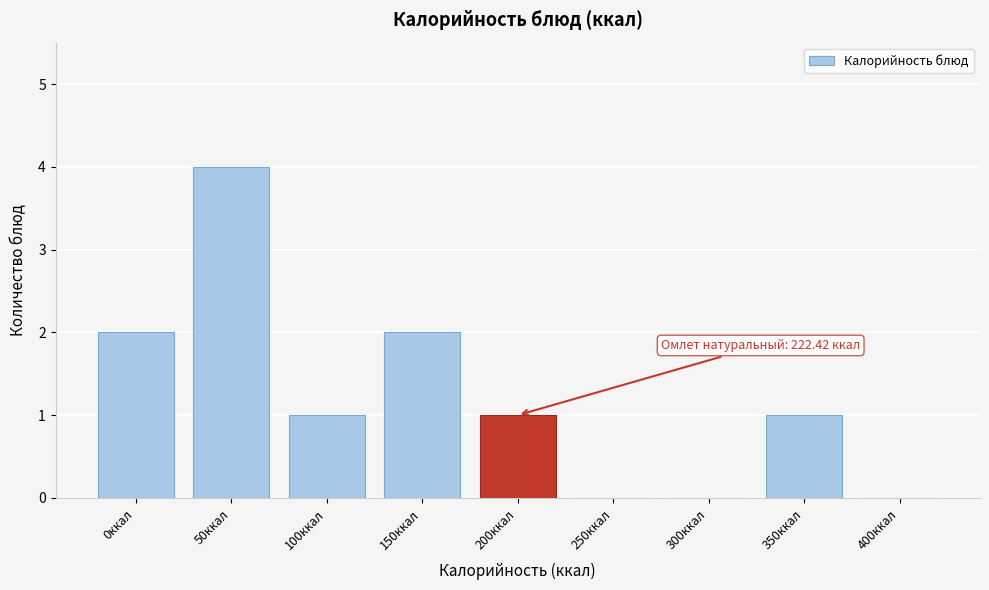

Reading left to right, extract all data points from this chart.

0ккал=2	50ккал=4	100ккал=1	150ккал=2	200ккал=1	250ккал=0	300ккал=0	350ккал=1	400ккал=0